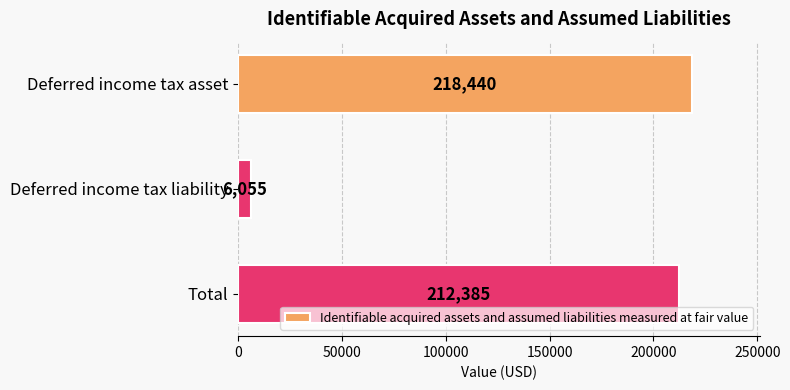

Count the number of categories in the chart.

3